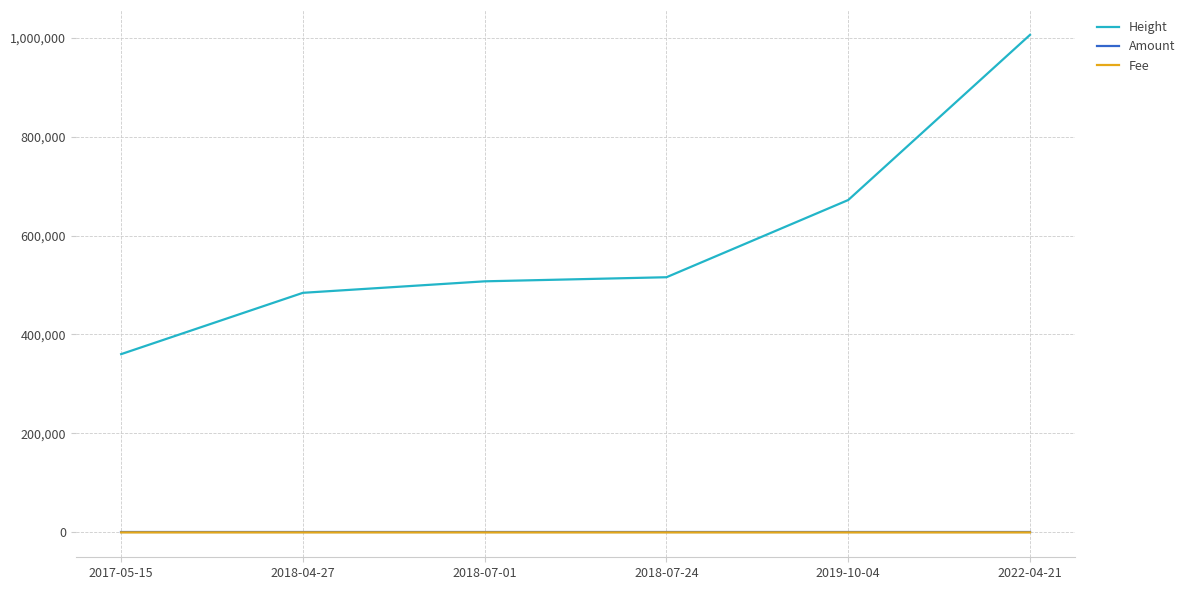

What is the average value of the Fee series?

0.7